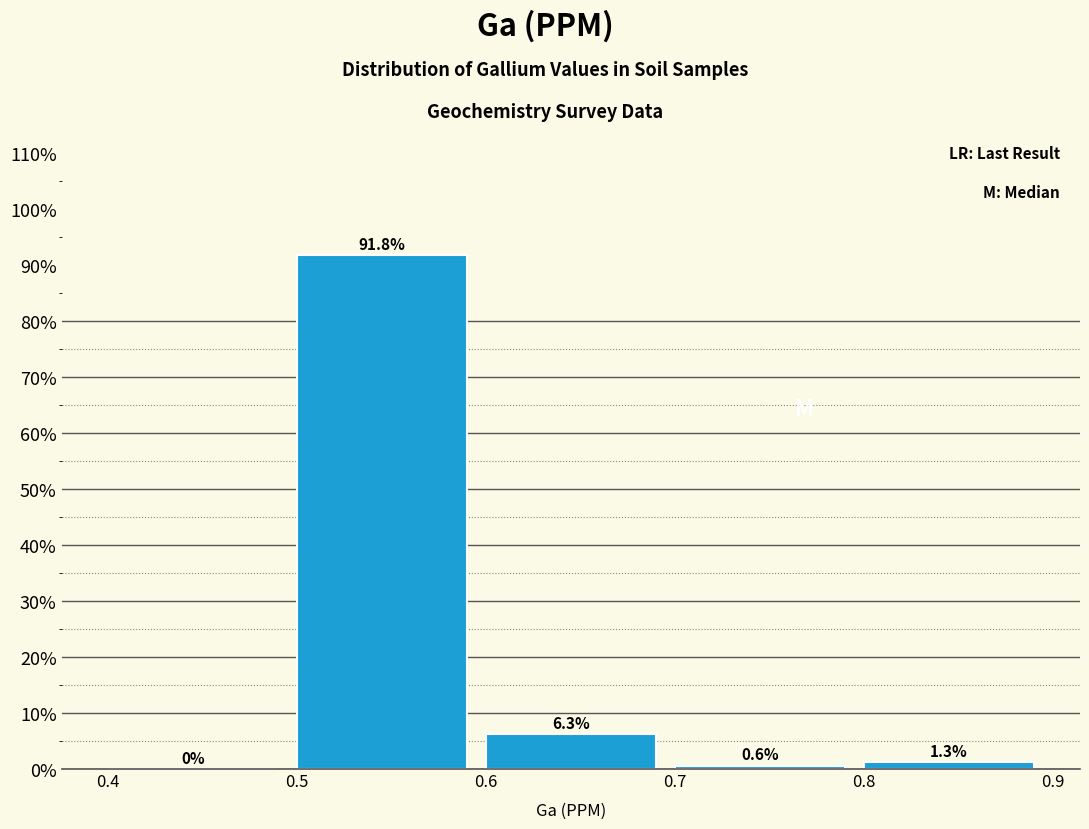

Reading left to right, transcribe this chart: for each bar, give the range it covers on the x-axis and its height.

0.4 to 0.5: 0.0
0.5 to 0.6: 91.8
0.6 to 0.7: 6.3
0.7 to 0.8: 0.6
0.8 to 0.9: 1.3